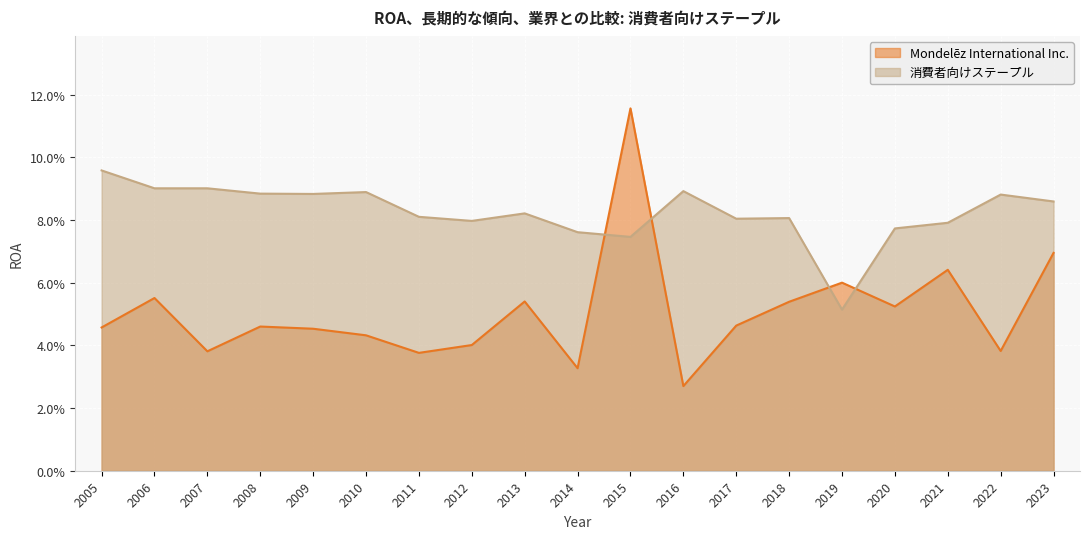

At which category does the chart reach its minimum across all series?

2016